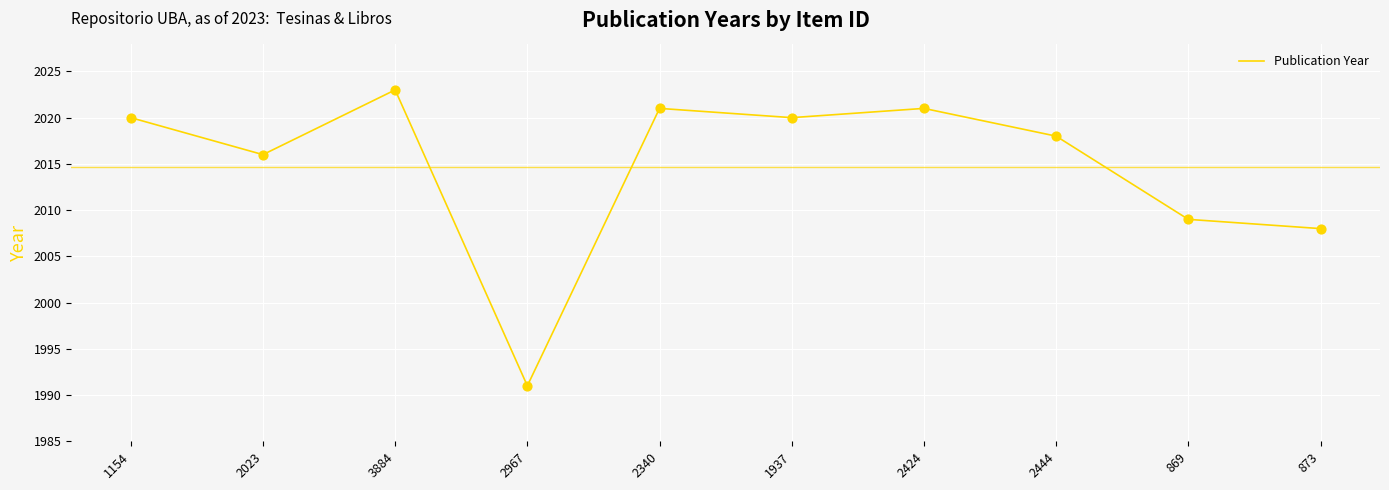

Between 869 and 3884, which is larger?

3884